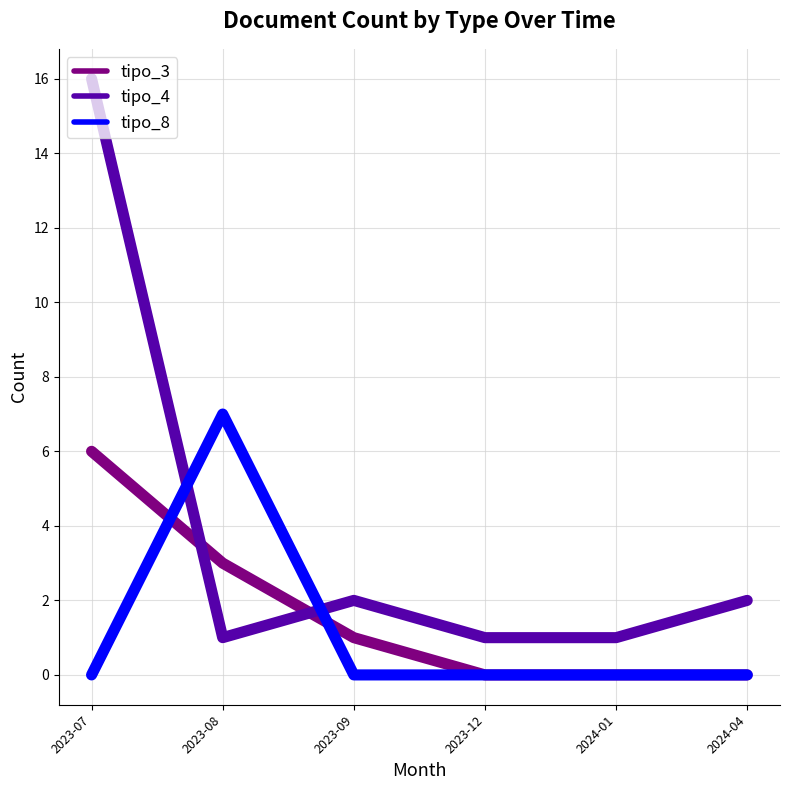

Is this an area chart (filled region under the line)?

No